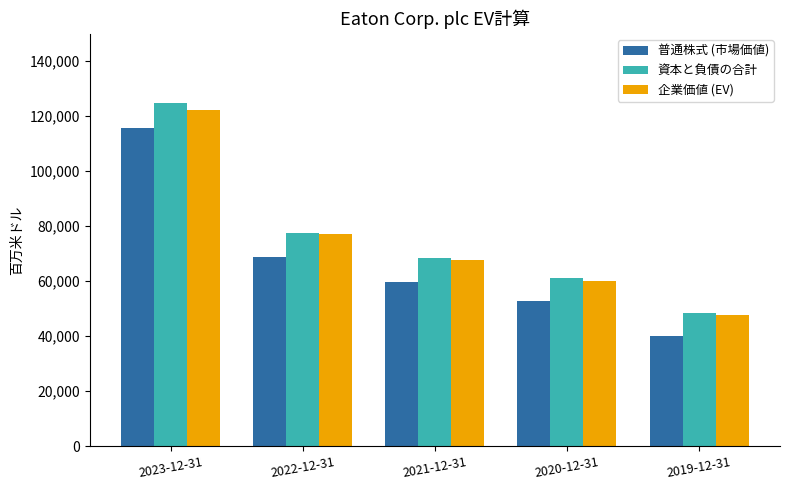

What is the maximum value for 普通株式 (市場価値)?

115456